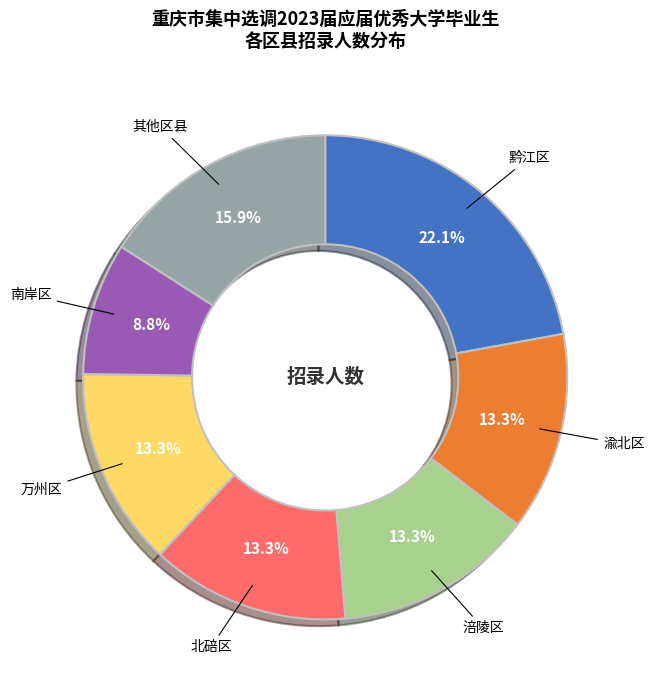

Is there any slice that represents more than half of the pie?

No